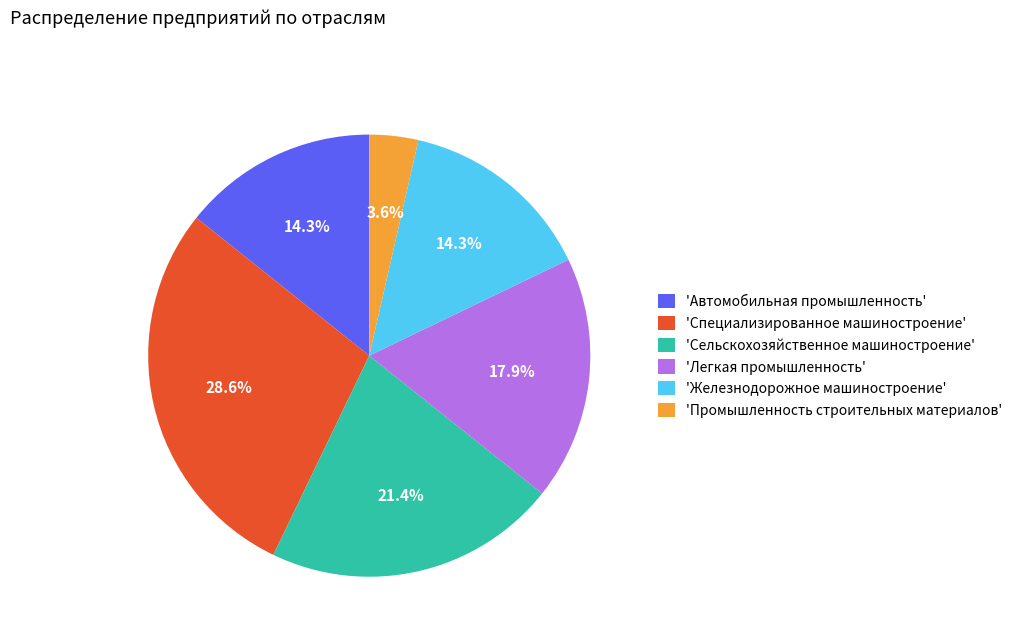

Which slice is the largest?

'Специализированное машиностроение'